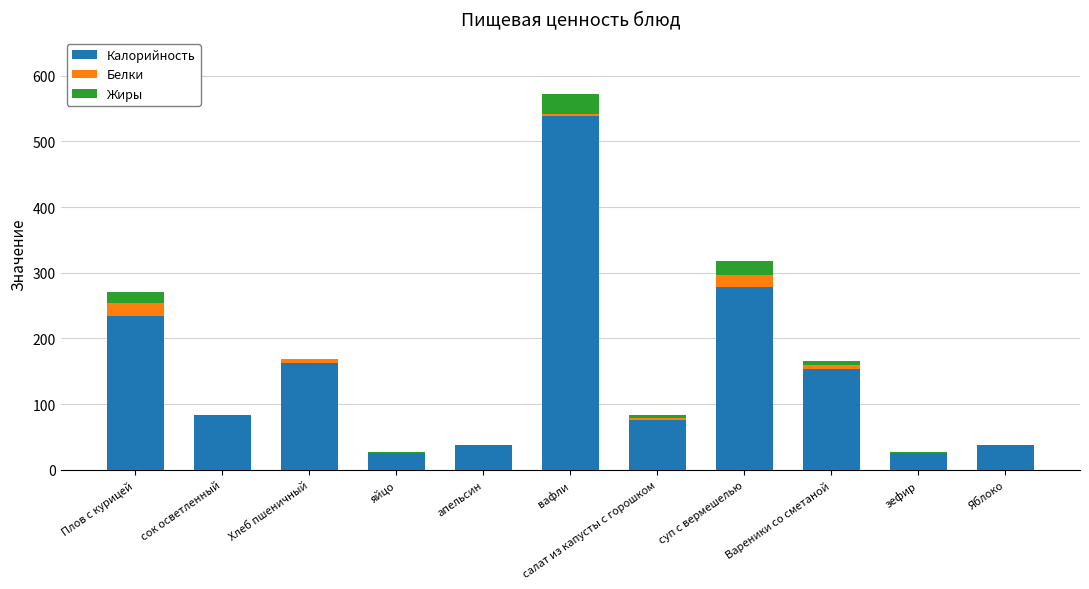

The Калорийность series shows 154.0 at Вареники со сметаной. True or false?

True